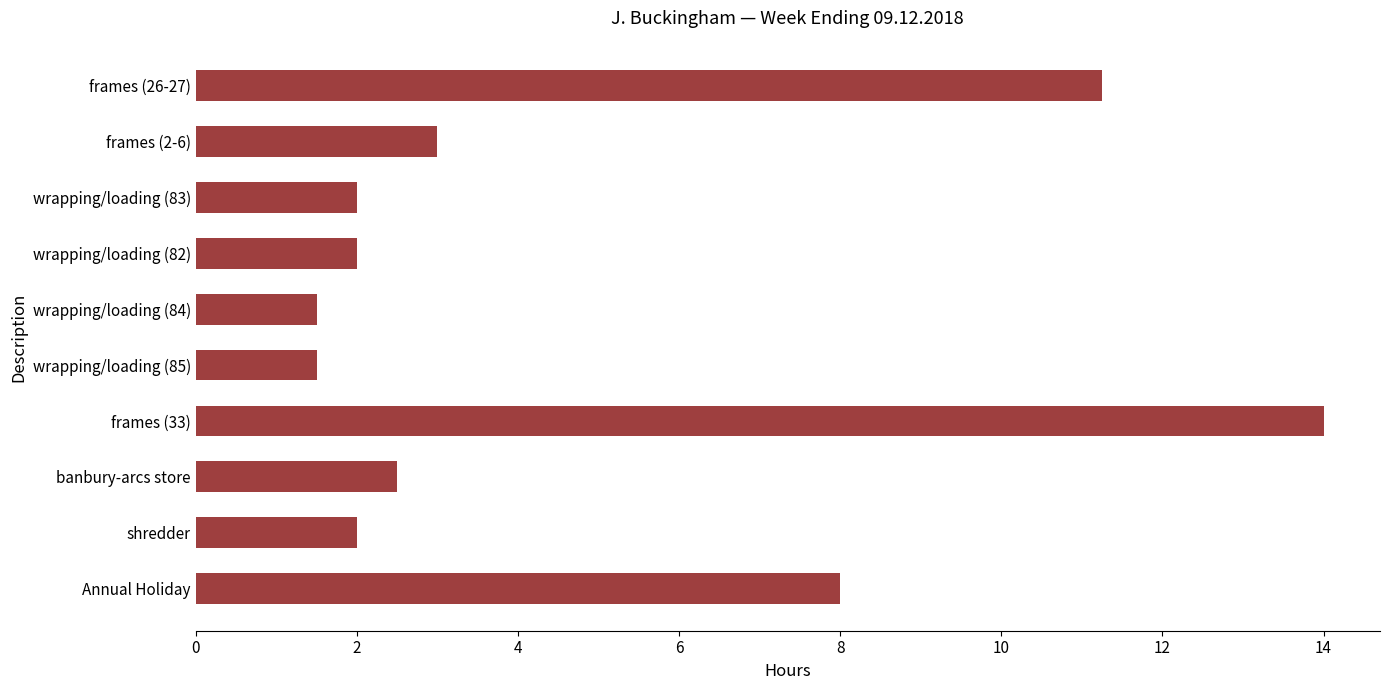

At which label is the value closest to 7?

Annual Holiday